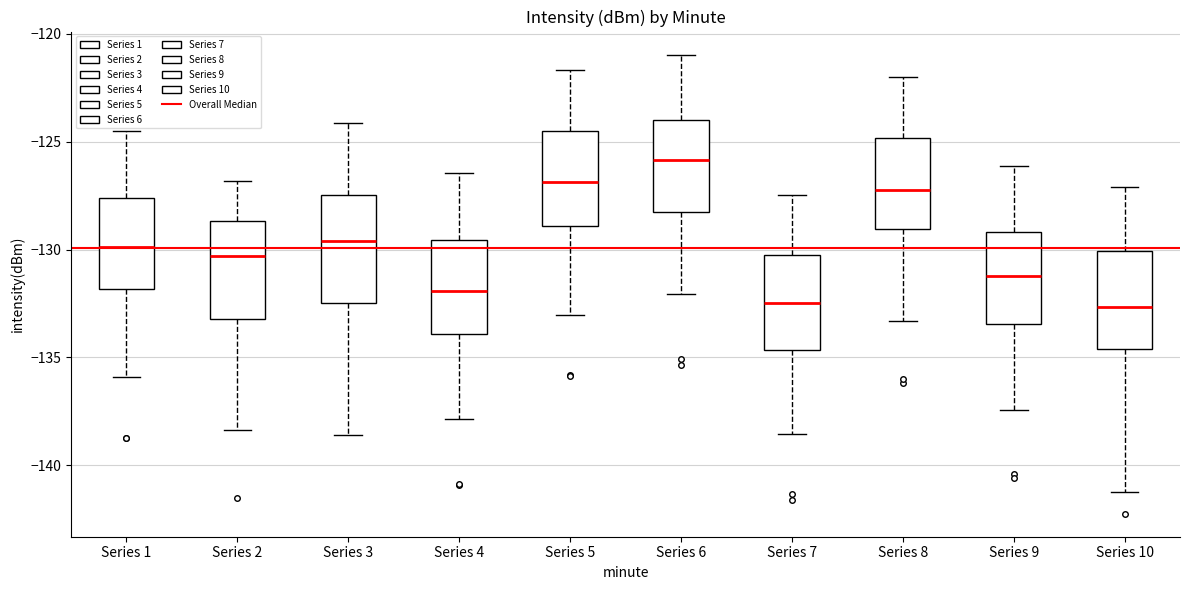

Where does the median line of the box for Series 7 sit on the y-axis? The values are not printed on the chart, so give them approximately, as read against the axis.

-132.5